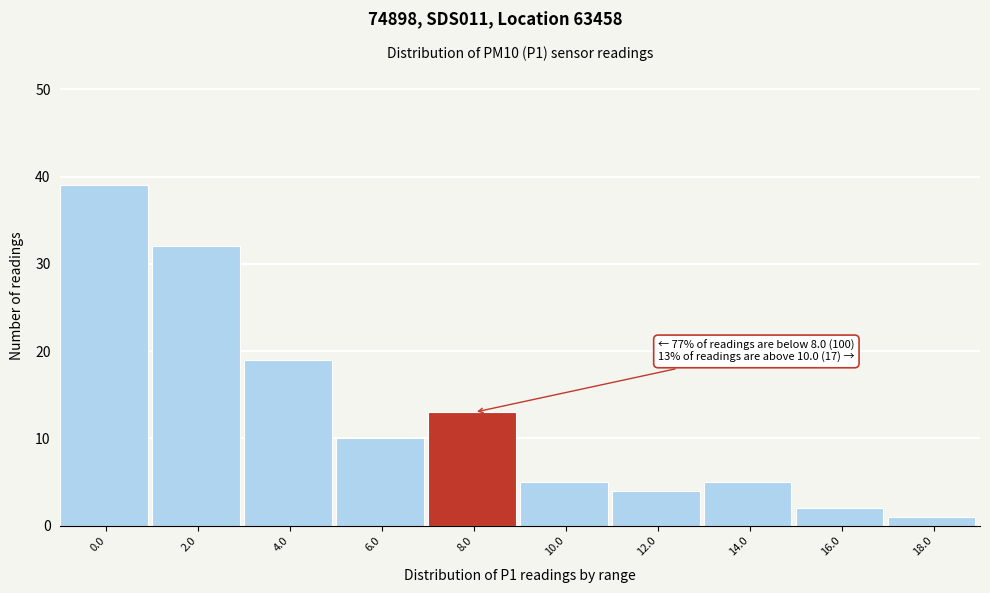

Reading left to right, transcribe all the data shown in this chart.

0.0=39	2.0=32	4.0=19	6.0=10	8.0=13	10.0=5	12.0=4	14.0=5	16.0=2	18.0=1